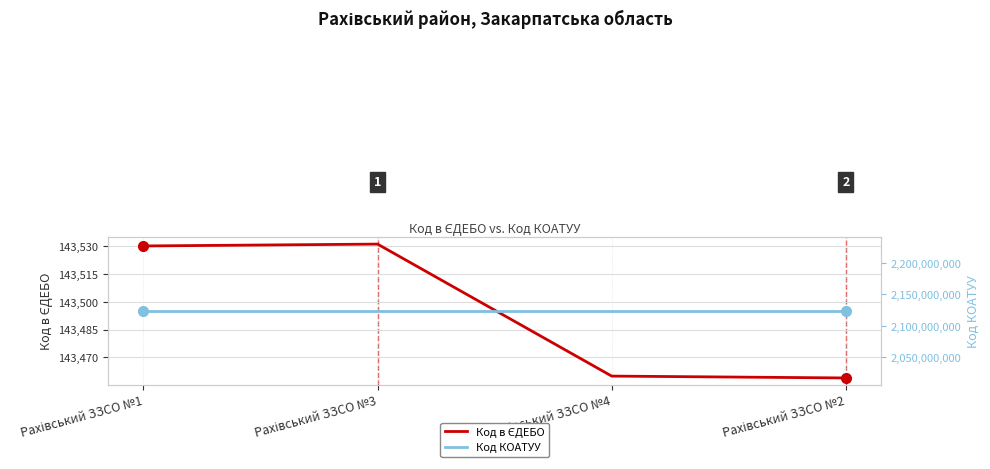

At which category is the sum across all series the highest?

Рахівський ЗЗСО №3